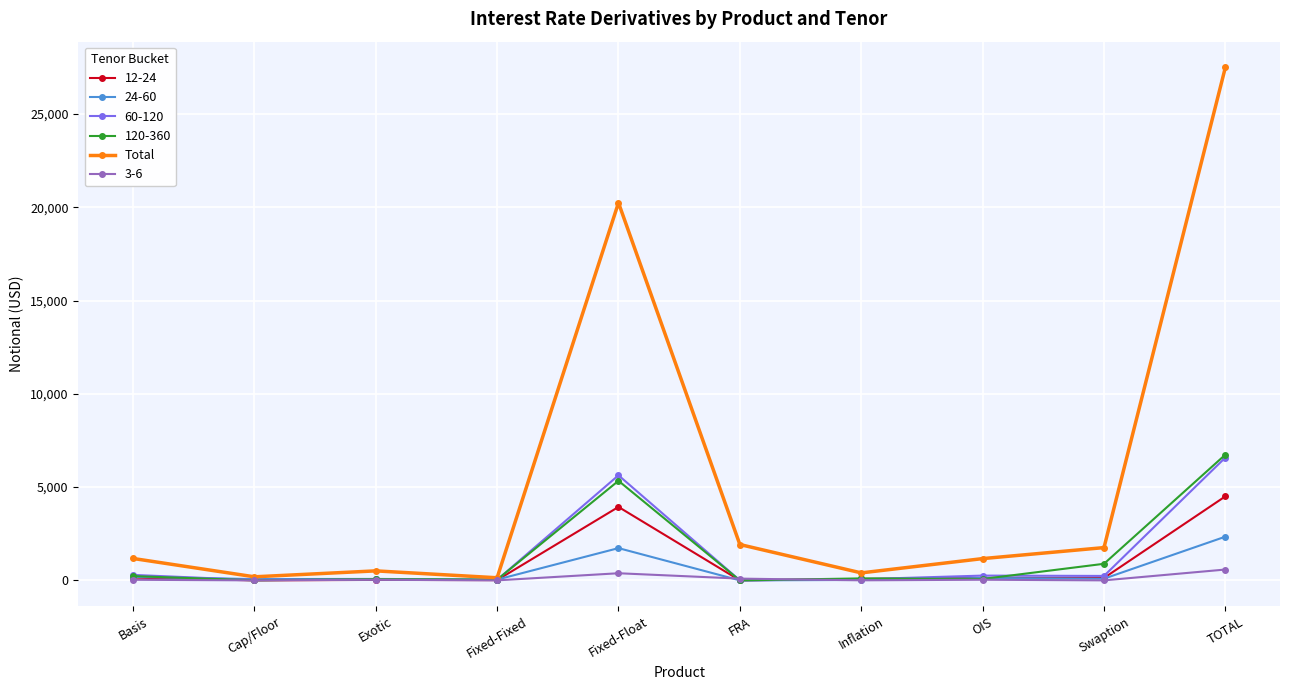

What is the label of the 5th point from the left?

Fixed-Float